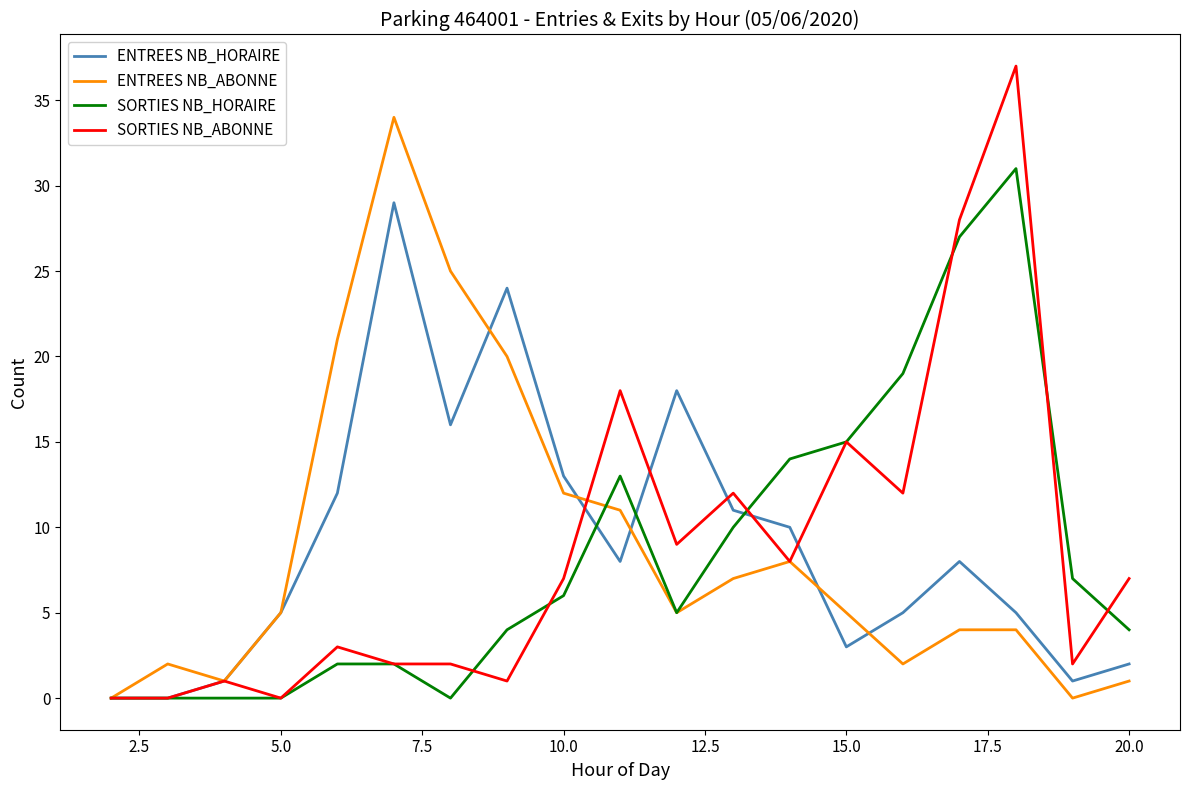

Rank the series by their maximum value, from highest to lowest.

SORTIES NB_ABONNE, ENTREES NB_ABONNE, SORTIES NB_HORAIRE, ENTREES NB_HORAIRE